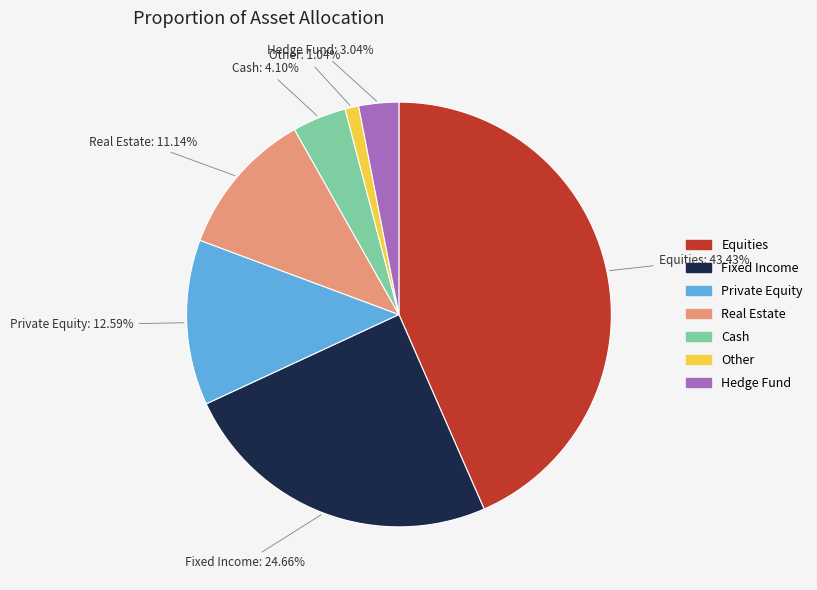

To the nearest percent, what is the average slice percentage?

14%